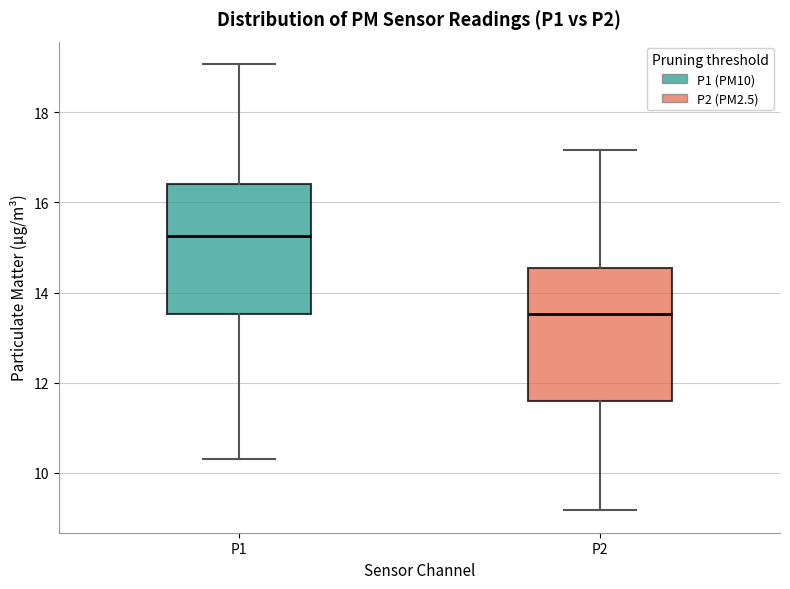

Reading left to right, transcribe this box plot: for each box, give where its median line is, the range the box spans, and where its two whiskers end, as read against the y-axis. The values are not printed on the chart, so give them approximately, as read against the axis.

P1: median 15.2, box 13.6 to 16.4, whiskers 10.4 to 19.0
P2: median 13.6, box 11.6 to 14.6, whiskers 9.2 to 17.2